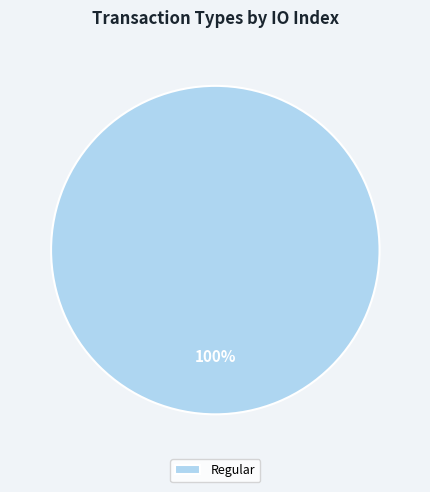

Which category accounts for the majority?

Regular